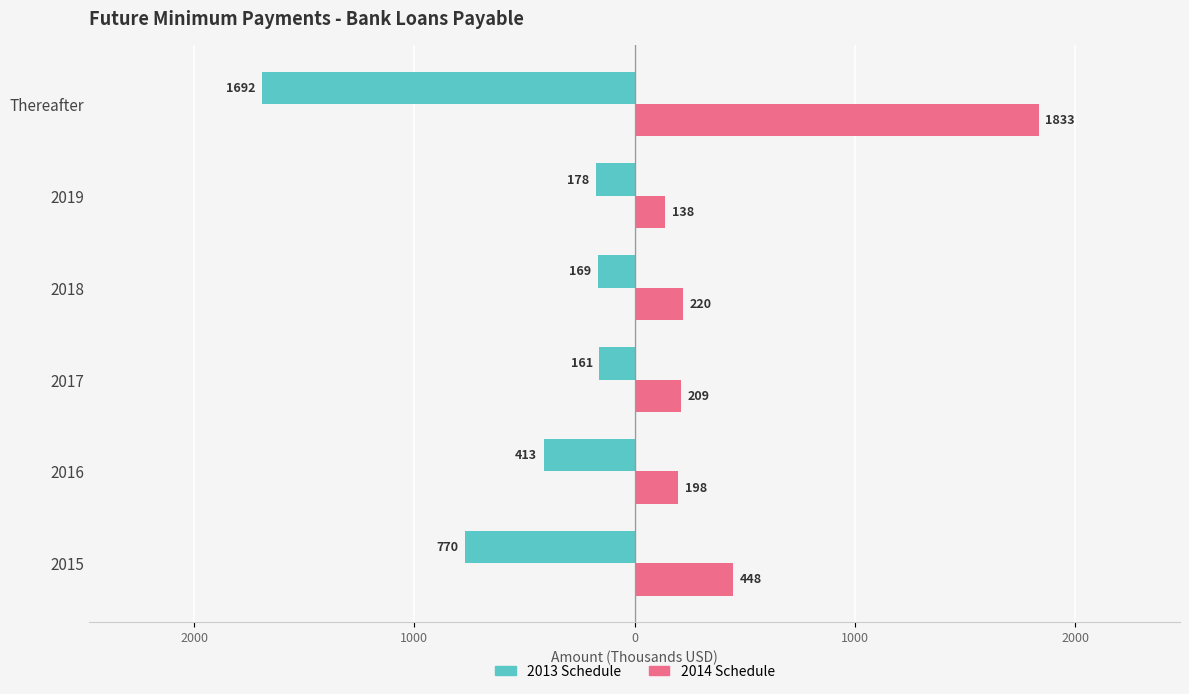

What are all the series names shown in the legend?

2013 Schedule, 2014 Schedule